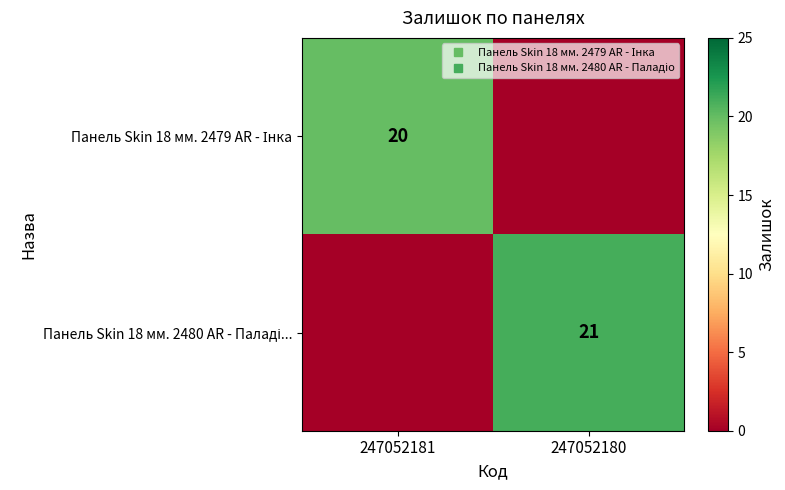

The Панель Skin 18 мм. 2480 AR - Паладі... series shows 21 at 247052180. True or false?

True